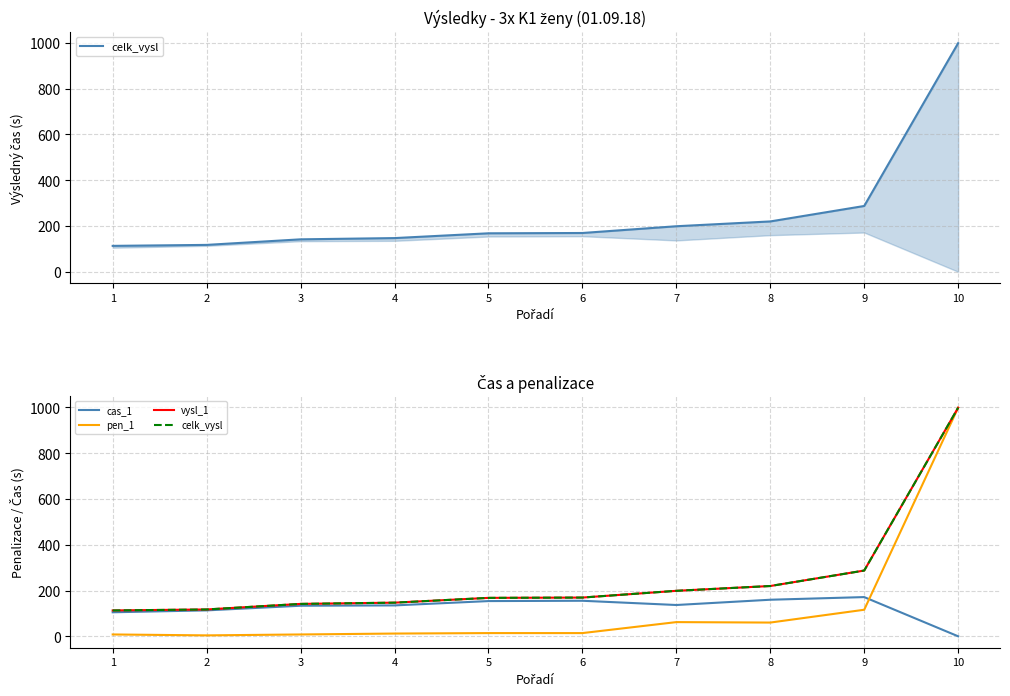

True or false: vysl_1 and cas_1 cross at least once.

False